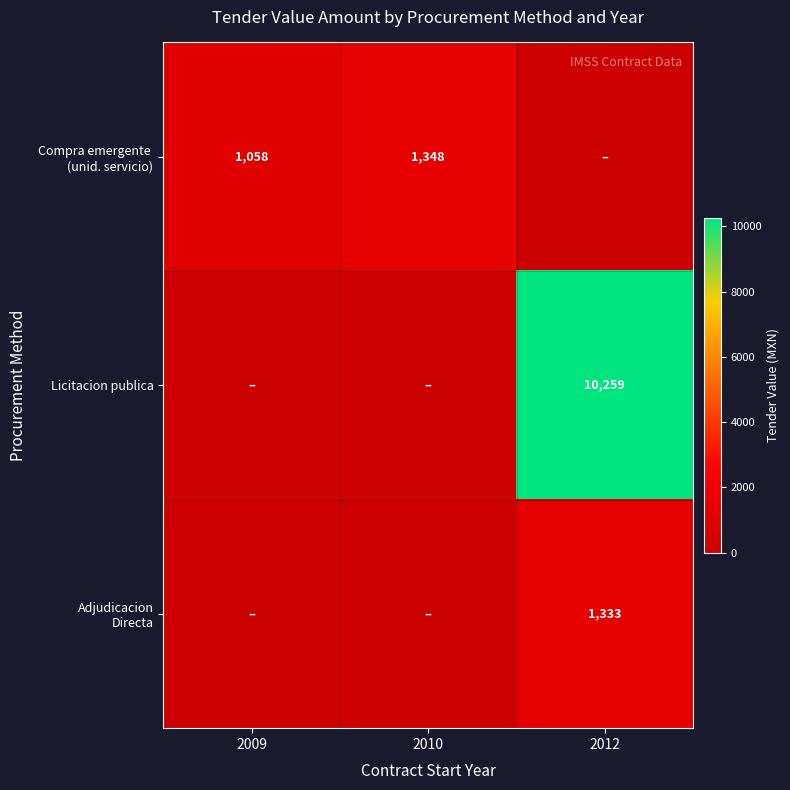

Which has a higher value, 2009 or 2010?

2010